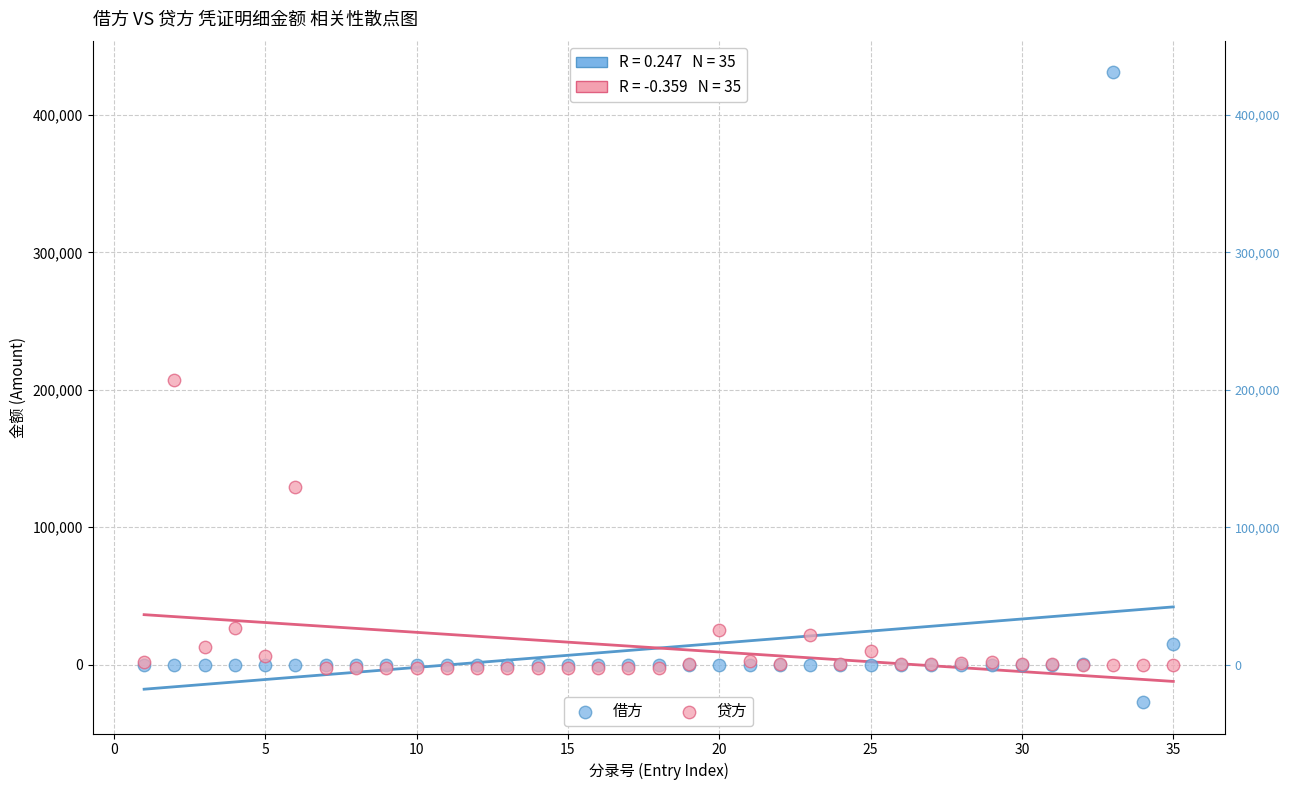

Which series reaches the minimum Y coordinate?

借方